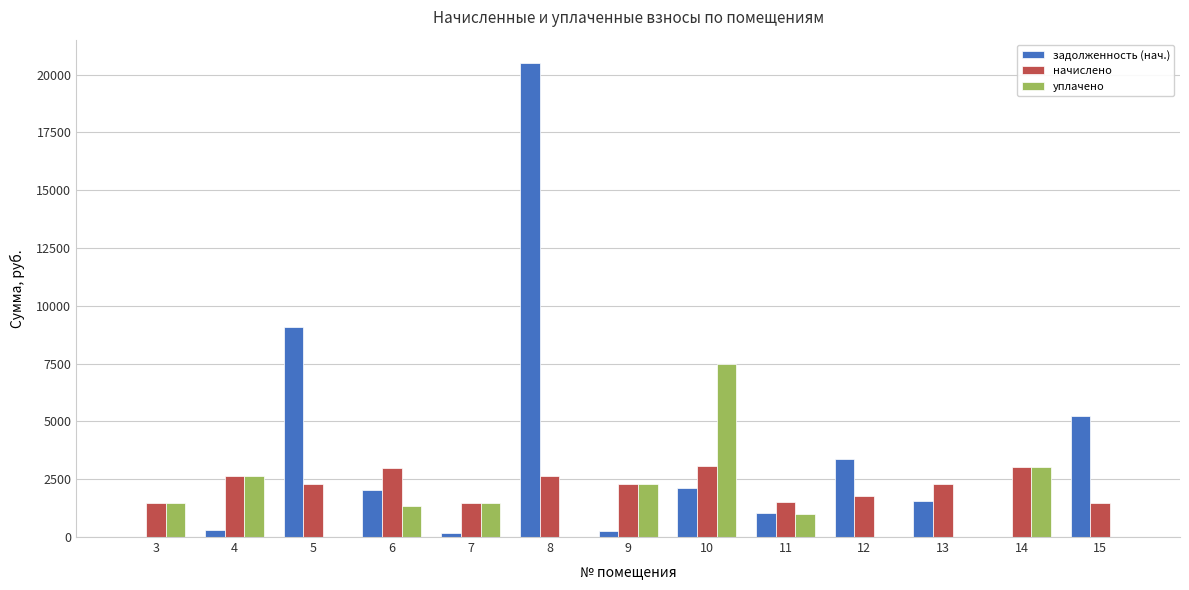

What is the sum of the задолженность (нач.) values at 8 and 11?

21506.1